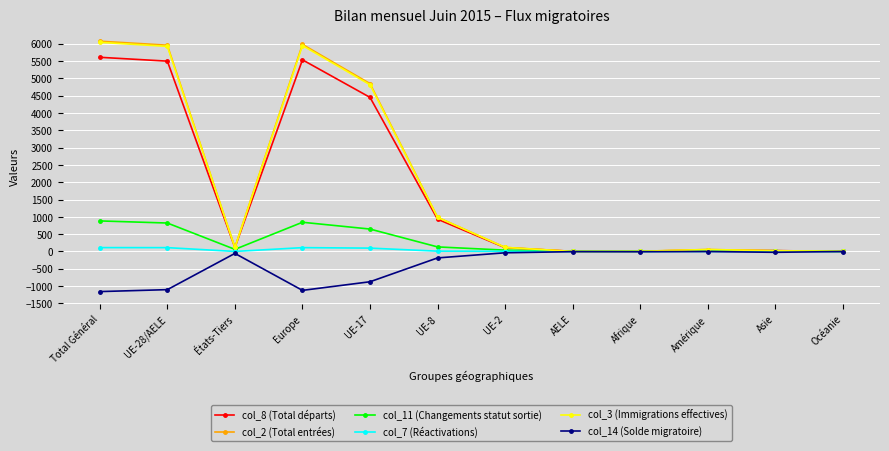

Which series has the widest spread of values?

col_2 (Total entrées)